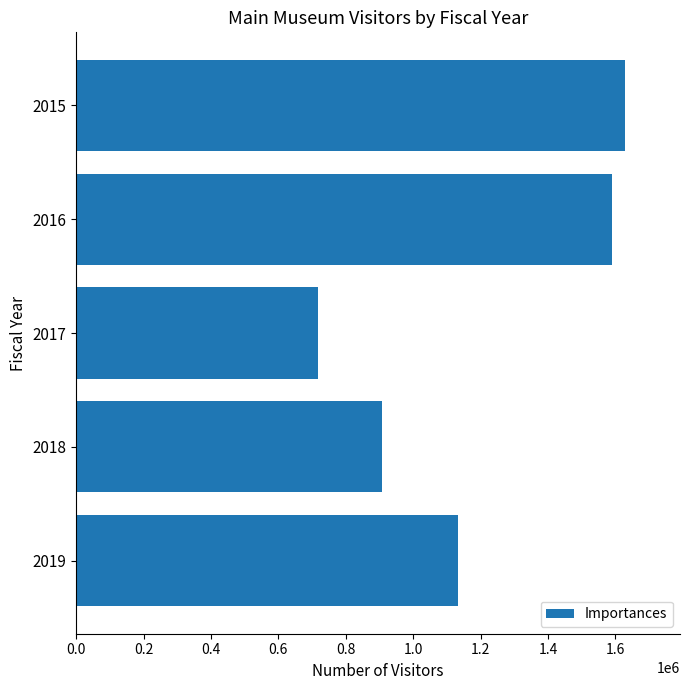

What is the minimum value shown in the chart?

716924